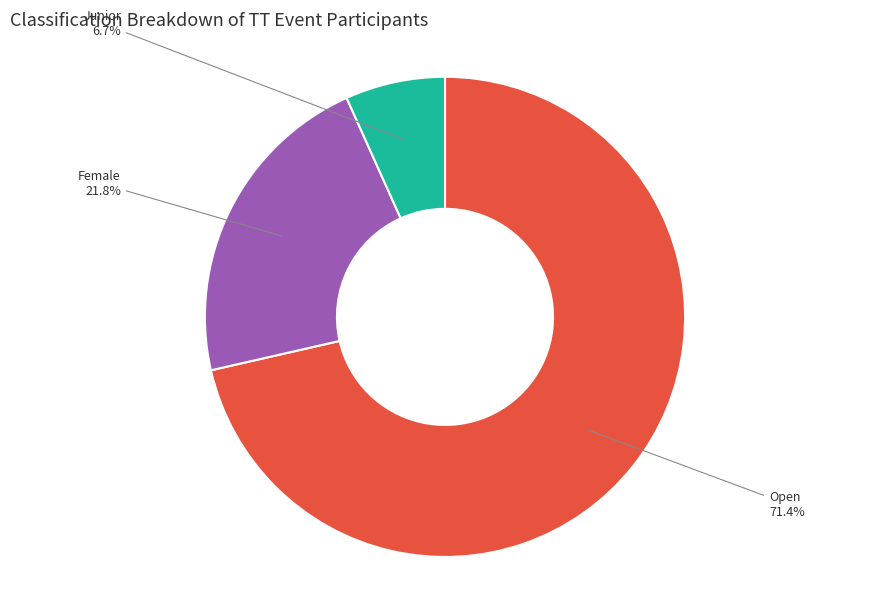

To the nearest percent, what percentage of the pie is Junior?

7%